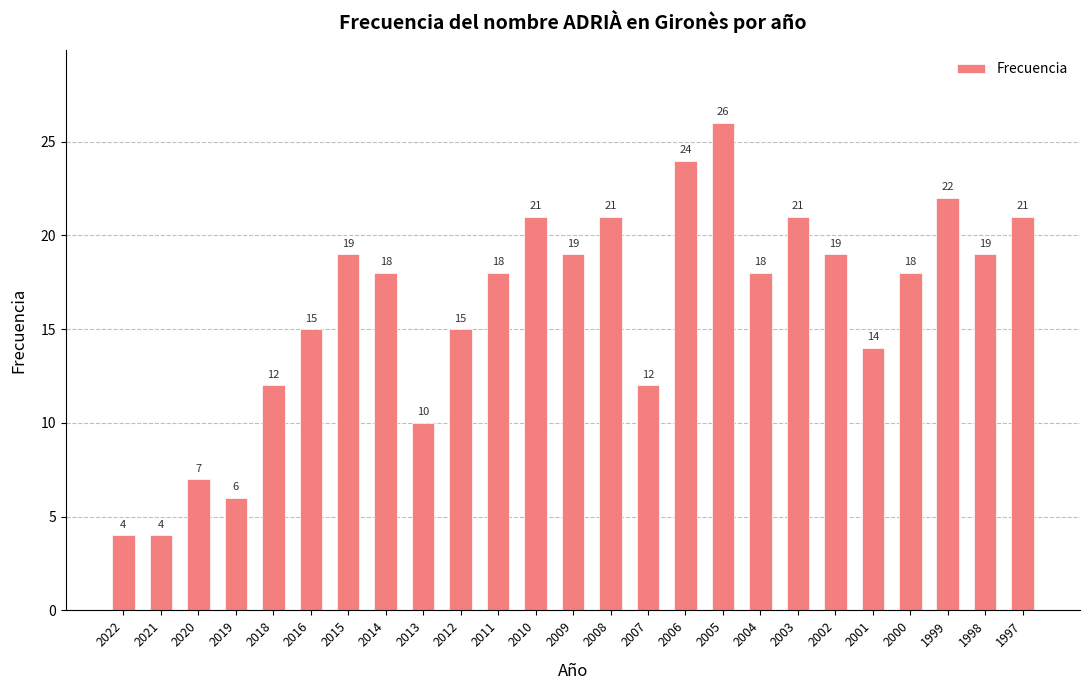

Read the value at 2010, to the nearest 5.

20